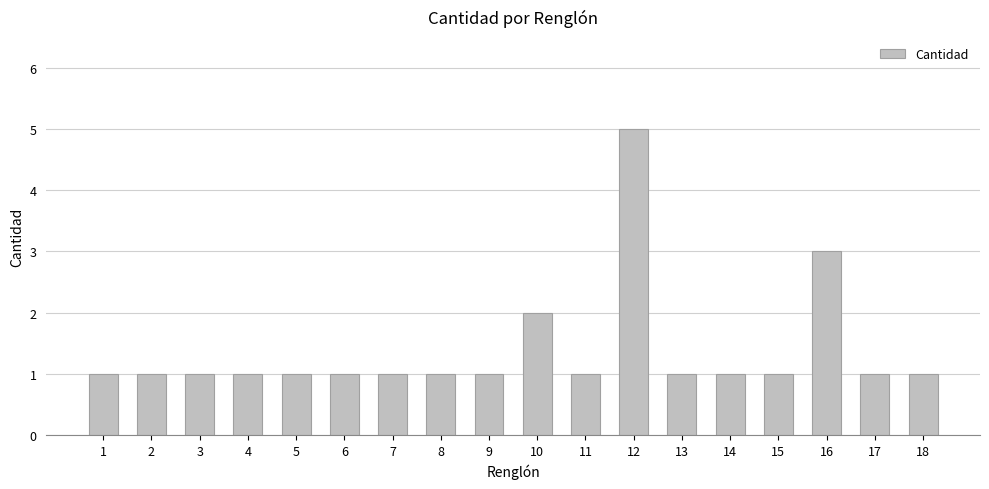

What is the average value?

1